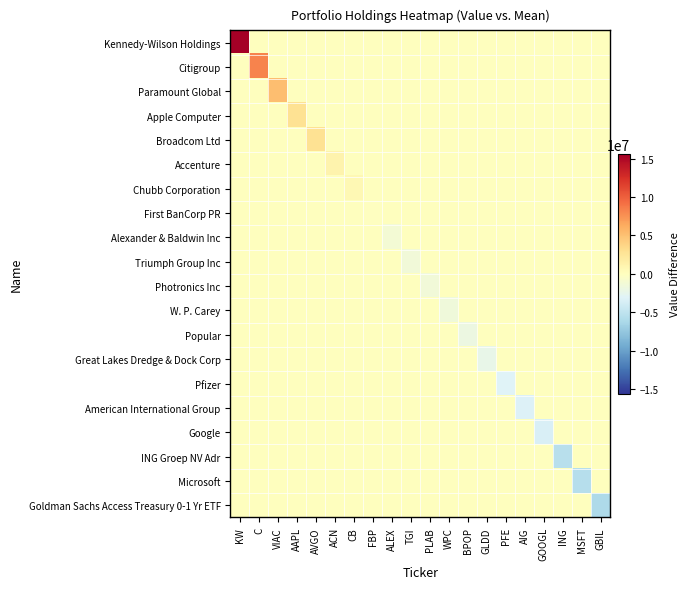

Reading left to right, what are all the values shown in this chart?

Kennedy-Wilson Holdings: KW=15600700	C=0	VIAC=0	AAPL=0	AVGO=0	ACN=0	CB=0	FBP=0	ALEX=0	TGI=0	PLAB=0	WPC=0	BPOP=0	GLDD=0	PFE=0	AIG=0	GOOGL=0	ING=0	MSFT=0	GBIL=0
Citigroup: KW=0	C=8211700	VIAC=0	AAPL=0	AVGO=0	ACN=0	CB=0	FBP=0	ALEX=0	TGI=0	PLAB=0	WPC=0	BPOP=0	GLDD=0	PFE=0	AIG=0	GOOGL=0	ING=0	MSFT=0	GBIL=0
Paramount Global: KW=0	C=0	VIAC=5181700	AAPL=0	AVGO=0	ACN=0	CB=0	FBP=0	ALEX=0	TGI=0	PLAB=0	WPC=0	BPOP=0	GLDD=0	PFE=0	AIG=0	GOOGL=0	ING=0	MSFT=0	GBIL=0
Apple Computer: KW=0	C=0	VIAC=0	AAPL=2819700	AVGO=0	ACN=0	CB=0	FBP=0	ALEX=0	TGI=0	PLAB=0	WPC=0	BPOP=0	GLDD=0	PFE=0	AIG=0	GOOGL=0	ING=0	MSFT=0	GBIL=0
Broadcom Ltd: KW=0	C=0	VIAC=0	AAPL=0	AVGO=2815700	ACN=0	CB=0	FBP=0	ALEX=0	TGI=0	PLAB=0	WPC=0	BPOP=0	GLDD=0	PFE=0	AIG=0	GOOGL=0	ING=0	MSFT=0	GBIL=0
Accenture: KW=0	C=0	VIAC=0	AAPL=0	AVGO=0	ACN=1150700	CB=0	FBP=0	ALEX=0	TGI=0	PLAB=0	WPC=0	BPOP=0	GLDD=0	PFE=0	AIG=0	GOOGL=0	ING=0	MSFT=0	GBIL=0
Chubb Corporation: KW=0	C=0	VIAC=0	AAPL=0	AVGO=0	ACN=0	CB=699700	FBP=0	ALEX=0	TGI=0	PLAB=0	WPC=0	BPOP=0	GLDD=0	PFE=0	AIG=0	GOOGL=0	ING=0	MSFT=0	GBIL=0
First BanCorp PR: KW=0	C=0	VIAC=0	AAPL=0	AVGO=0	ACN=0	CB=0	FBP=-89300	ALEX=0	TGI=0	PLAB=0	WPC=0	BPOP=0	GLDD=0	PFE=0	AIG=0	GOOGL=0	ING=0	MSFT=0	GBIL=0
Alexander & Baldwin Inc: KW=0	C=0	VIAC=0	AAPL=0	AVGO=0	ACN=0	CB=0	FBP=0	ALEX=-1136300	TGI=0	PLAB=0	WPC=0	BPOP=0	GLDD=0	PFE=0	AIG=0	GOOGL=0	ING=0	MSFT=0	GBIL=0
Triumph Group Inc: KW=0	C=0	VIAC=0	AAPL=0	AVGO=0	ACN=0	CB=0	FBP=0	ALEX=0	TGI=-1353300	PLAB=0	WPC=0	BPOP=0	GLDD=0	PFE=0	AIG=0	GOOGL=0	ING=0	MSFT=0	GBIL=0
Photronics Inc: KW=0	C=0	VIAC=0	AAPL=0	AVGO=0	ACN=0	CB=0	FBP=0	ALEX=0	TGI=0	PLAB=-1359300	WPC=0	BPOP=0	GLDD=0	PFE=0	AIG=0	GOOGL=0	ING=0	MSFT=0	GBIL=0
W. P. Carey: KW=0	C=0	VIAC=0	AAPL=0	AVGO=0	ACN=0	CB=0	FBP=0	ALEX=0	TGI=0	PLAB=0	WPC=-1558300	BPOP=0	GLDD=0	PFE=0	AIG=0	GOOGL=0	ING=0	MSFT=0	GBIL=0
Popular: KW=0	C=0	VIAC=0	AAPL=0	AVGO=0	ACN=0	CB=0	FBP=0	ALEX=0	TGI=0	PLAB=0	WPC=0	BPOP=-1931300	GLDD=0	PFE=0	AIG=0	GOOGL=0	ING=0	MSFT=0	GBIL=0
Great Lakes Dredge & Dock Corp: KW=0	C=0	VIAC=0	AAPL=0	AVGO=0	ACN=0	CB=0	FBP=0	ALEX=0	TGI=0	PLAB=0	WPC=0	BPOP=0	GLDD=-2284300	PFE=0	AIG=0	GOOGL=0	ING=0	MSFT=0	GBIL=0
Pfizer: KW=0	C=0	VIAC=0	AAPL=0	AVGO=0	ACN=0	CB=0	FBP=0	ALEX=0	TGI=0	PLAB=0	WPC=0	BPOP=0	GLDD=0	PFE=-3049300	AIG=0	GOOGL=0	ING=0	MSFT=0	GBIL=0
American International Group: KW=0	C=0	VIAC=0	AAPL=0	AVGO=0	ACN=0	CB=0	FBP=0	ALEX=0	TGI=0	PLAB=0	WPC=0	BPOP=0	GLDD=0	PFE=0	AIG=-3266300	GOOGL=0	ING=0	MSFT=0	GBIL=0
Google: KW=0	C=0	VIAC=0	AAPL=0	AVGO=0	ACN=0	CB=0	FBP=0	ALEX=0	TGI=0	PLAB=0	WPC=0	BPOP=0	GLDD=0	PFE=0	AIG=0	GOOGL=-3455300	ING=0	MSFT=0	GBIL=0
ING Groep NV Adr: KW=0	C=0	VIAC=0	AAPL=0	AVGO=0	ACN=0	CB=0	FBP=0	ALEX=0	TGI=0	PLAB=0	WPC=0	BPOP=0	GLDD=0	PFE=0	AIG=0	GOOGL=0	ING=-5441300	MSFT=0	GBIL=0
Microsoft: KW=0	C=0	VIAC=0	AAPL=0	AVGO=0	ACN=0	CB=0	FBP=0	ALEX=0	TGI=0	PLAB=0	WPC=0	BPOP=0	GLDD=0	PFE=0	AIG=0	GOOGL=0	ING=0	MSFT=-5528300	GBIL=0
Goldman Sachs Access Treasury 0-1 Yr ETF: KW=0	C=0	VIAC=0	AAPL=0	AVGO=0	ACN=0	CB=0	FBP=0	ALEX=0	TGI=0	PLAB=0	WPC=0	BPOP=0	GLDD=0	PFE=0	AIG=0	GOOGL=0	ING=0	MSFT=0	GBIL=-6027300